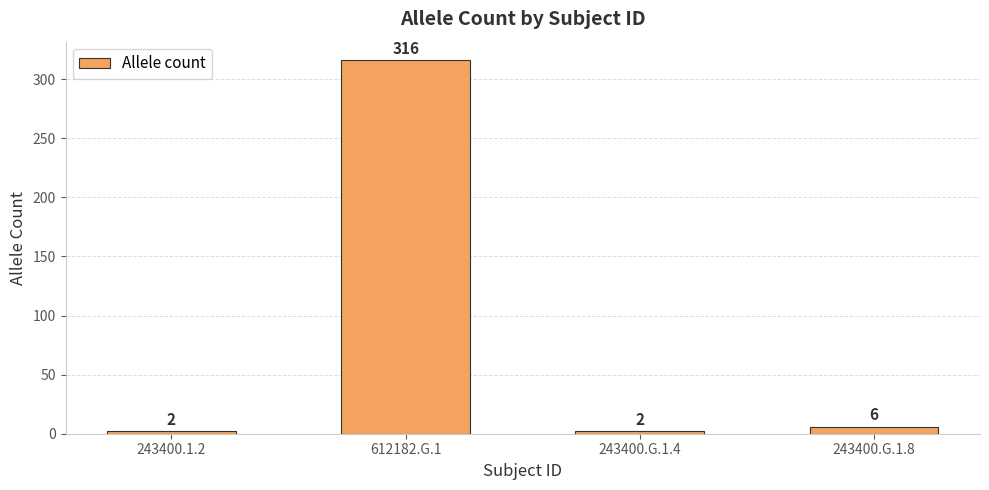

Reading left to right, extract all data points from this chart.

2	316	2	6